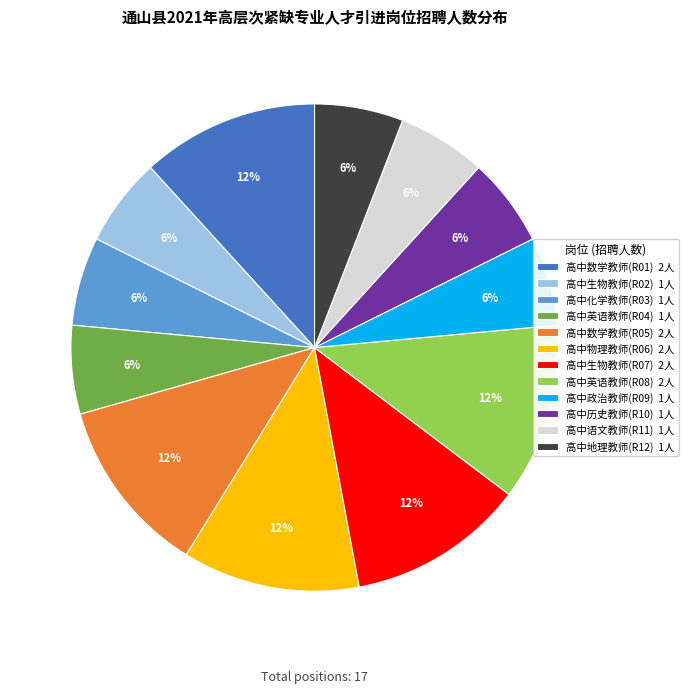

Is there a majority slice in this chart?

No